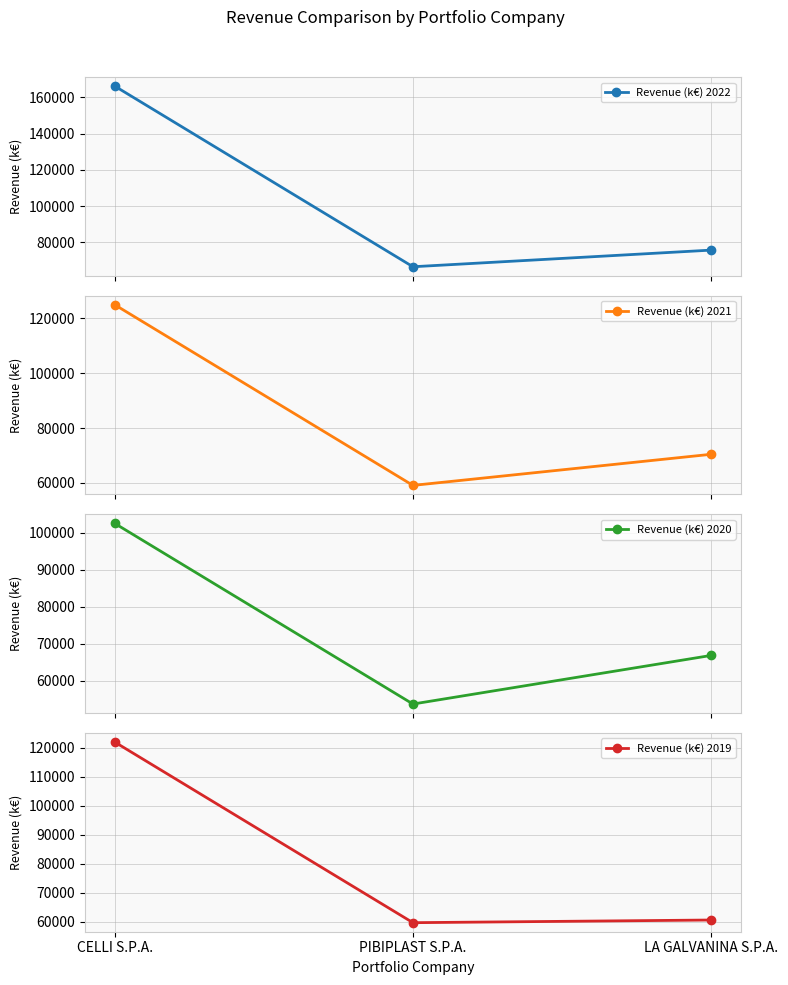

Which series has the largest range (max minus min)?

Revenue (k€) 2022